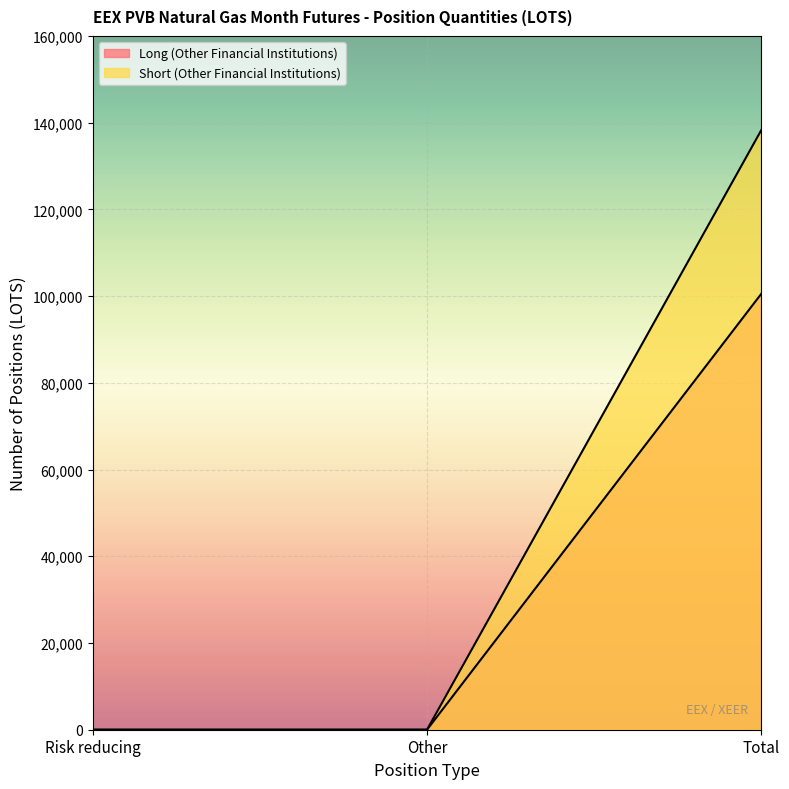

Reading right to left, list all the values displayed in this chart.

Long (Other Financial Institutions): 100560	0	0
Short (Other Financial Institutions): 138320	0	0